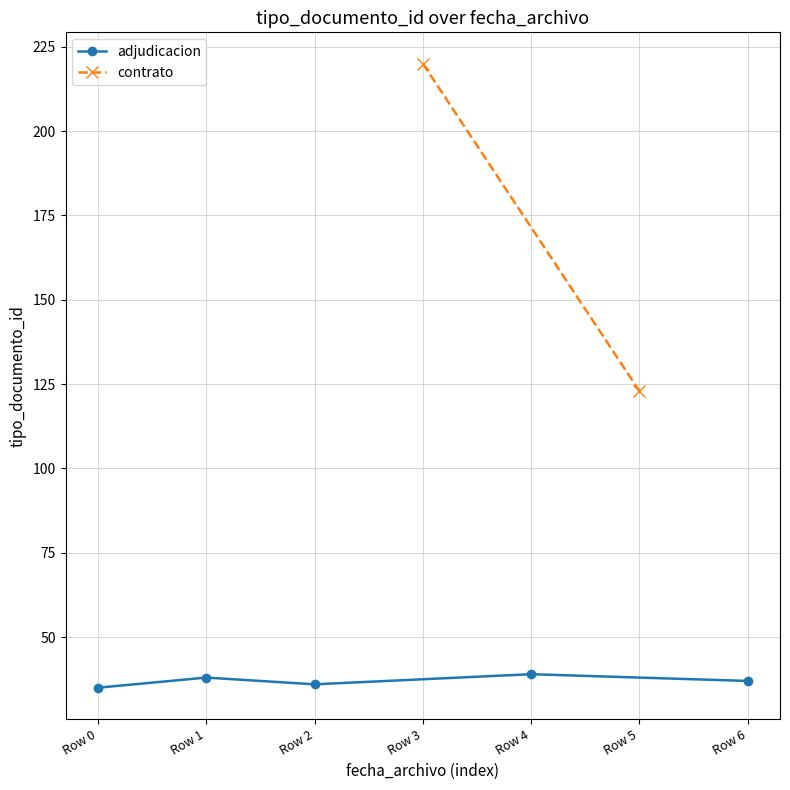

Does the chart display data point markers on the line(s)?

Yes